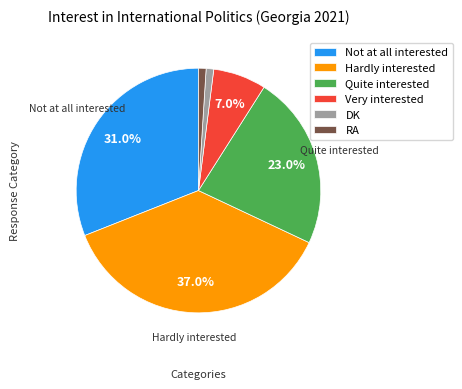

To the nearest percent, what portion does Very interested represent?

7%